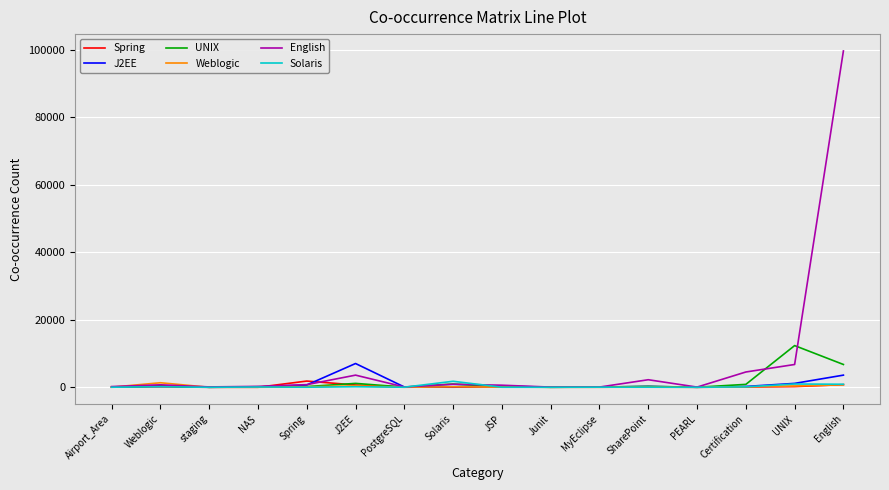

At which category is the sum across all series the highest?

English